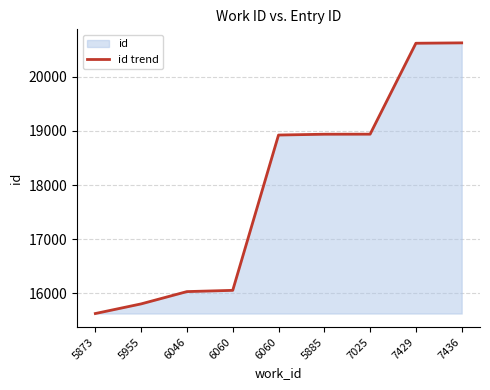

Count the number of data series in this chart.

1